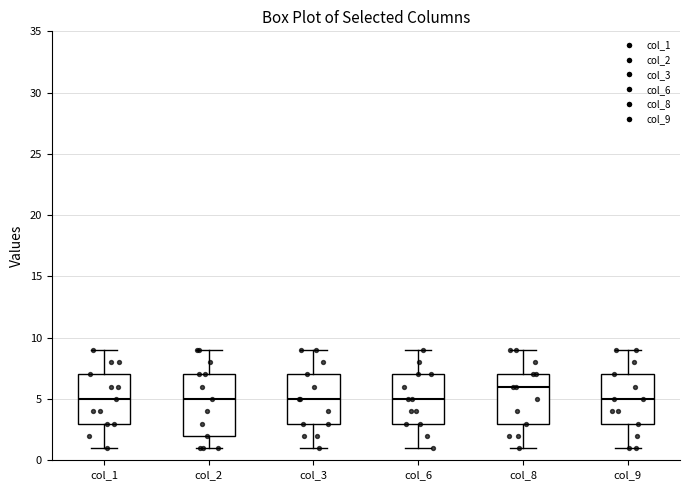

Reading left to right, transcribe this box plot: for each box, give where its median line is, the range the box spans, and where its two whiskers end, as read against the y-axis. The values are not printed on the chart, so give them approximately, as read against the axis.

col_1: median 5, box 3 to 7, whiskers 1 to 9
col_2: median 5, box 2 to 7, whiskers 1 to 9
col_3: median 5, box 3 to 7, whiskers 1 to 9
col_6: median 5, box 3 to 7, whiskers 1 to 9
col_8: median 6, box 3 to 7, whiskers 1 to 9
col_9: median 5, box 3 to 7, whiskers 1 to 9